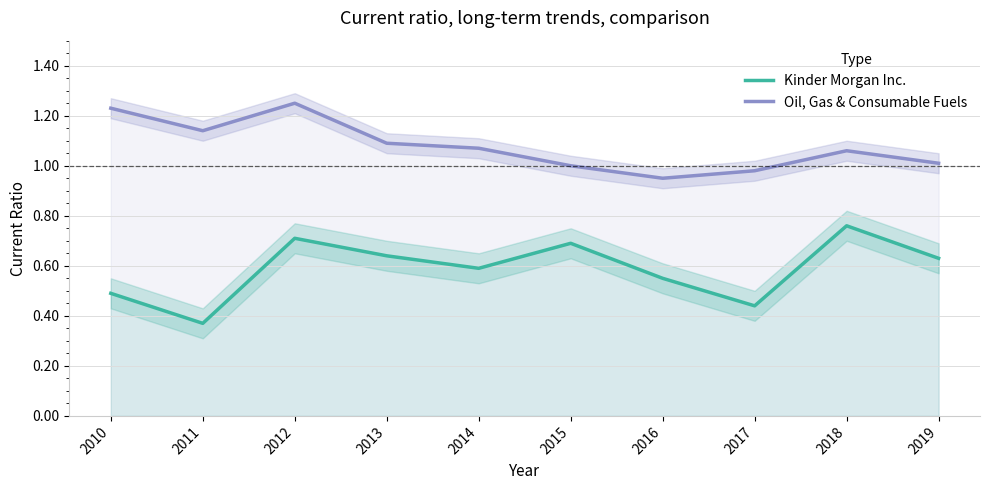

What is the greatest value displayed?

1.2